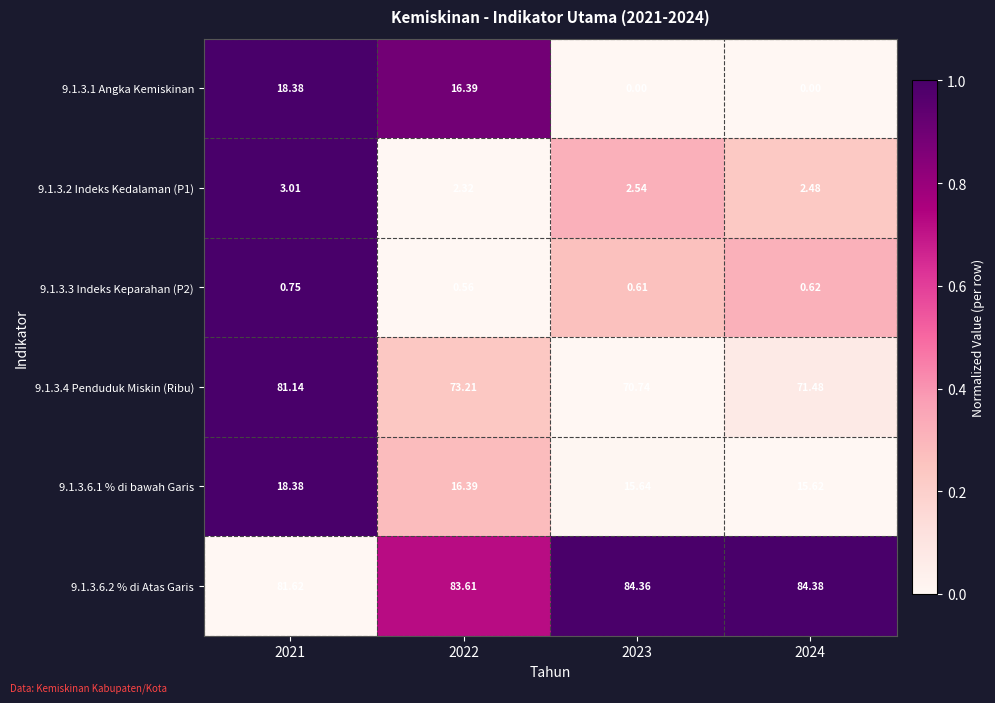

Is the value of 9.1.3.2 Indeks Kedalaman (P1) at 2023 greater than the value of 9.1.3.4 Penduduk Miskin (Ribu) at 2021?

No